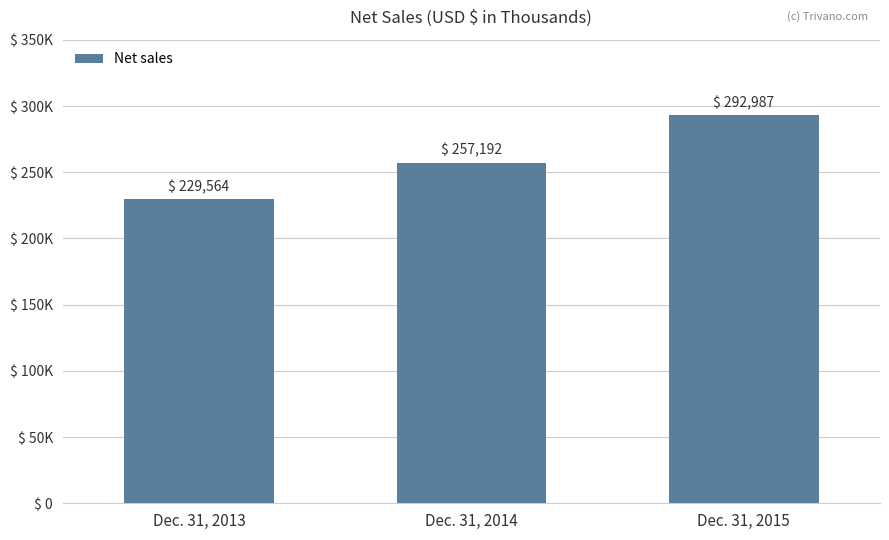

Where is the data nearest to the value 261275?

Dec. 31, 2014